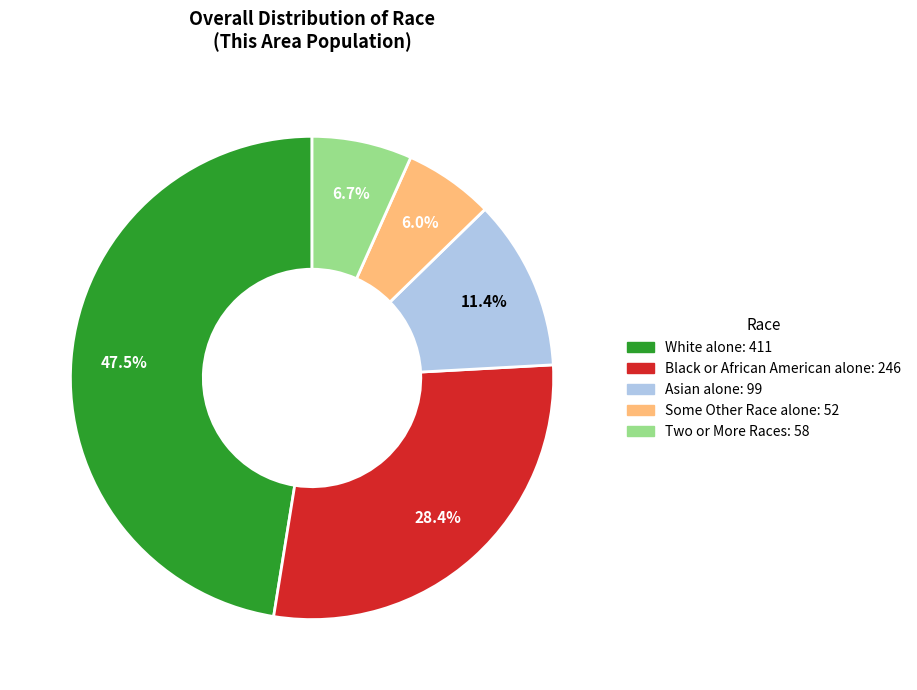

What is the largest slice in the pie chart?

White alone